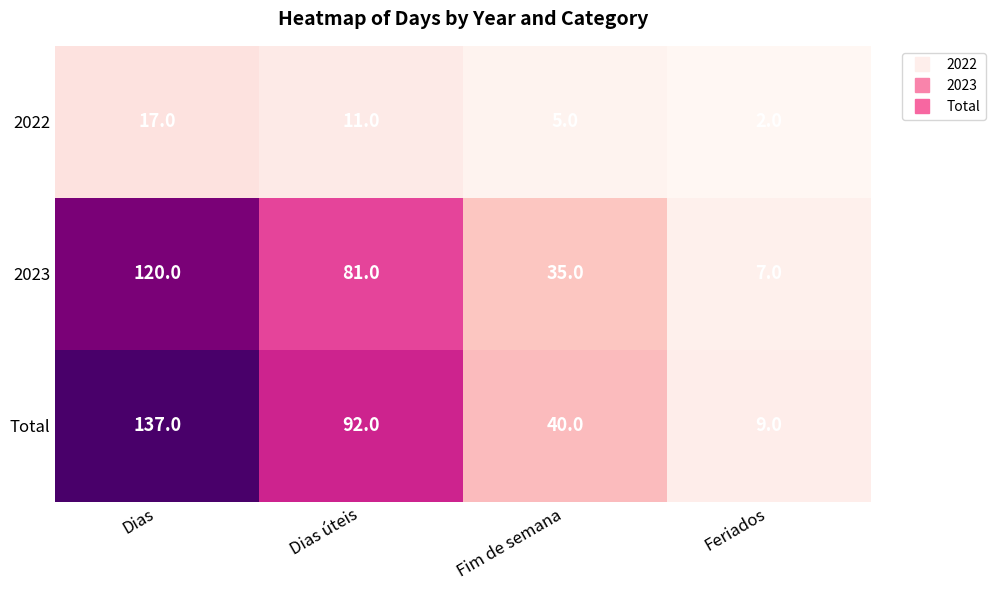

Count the number of data series in this chart.

3